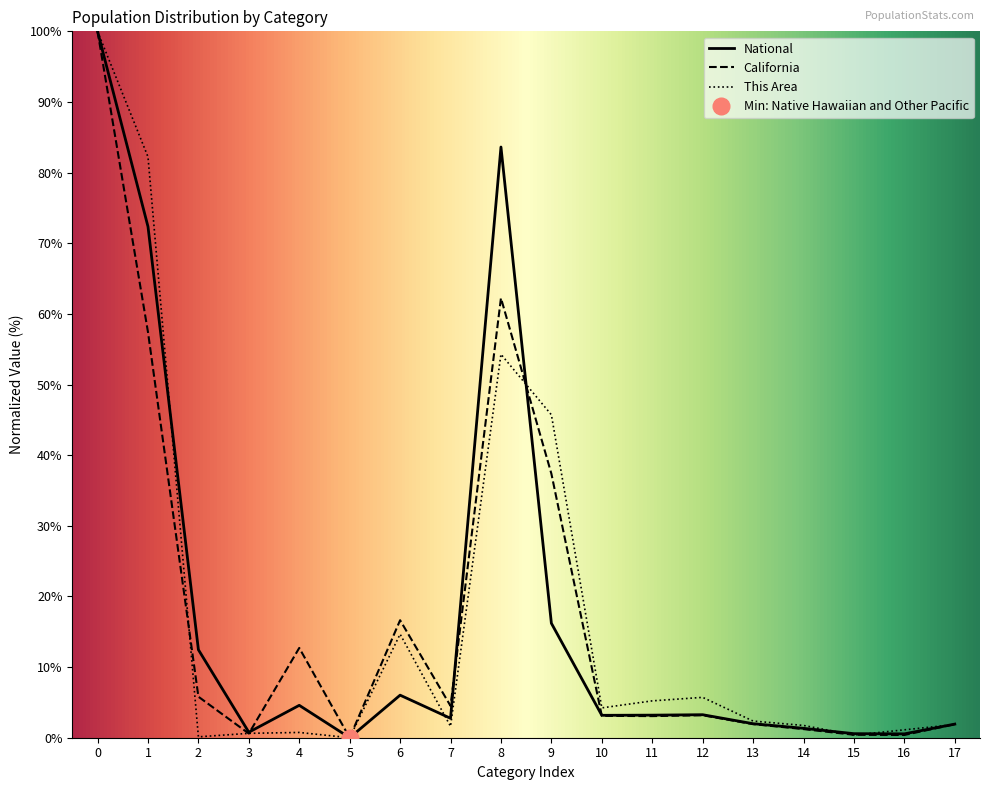

How many times do This Area and National cross each other?

6